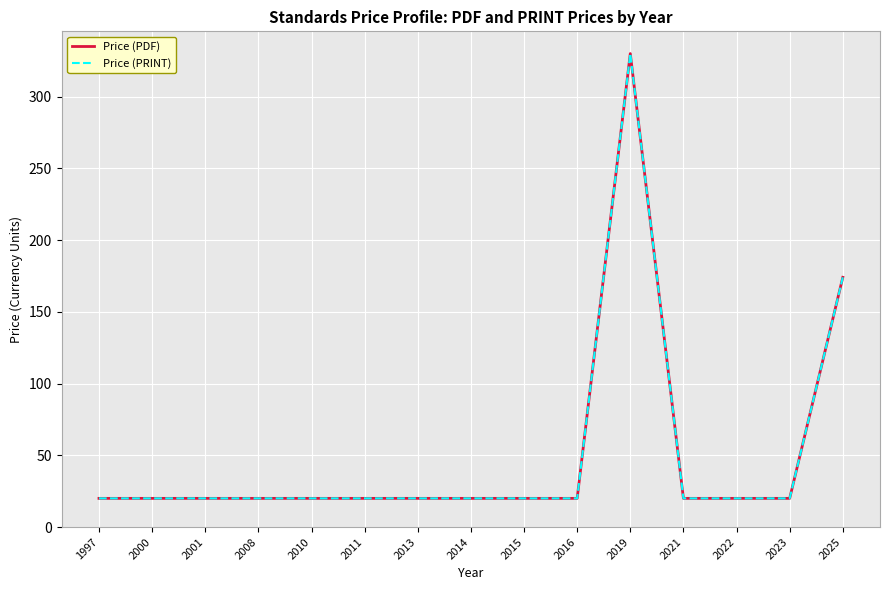

Is the value of Price (PRINT) at 2011 greater than the value of Price (PDF) at 2015?

No